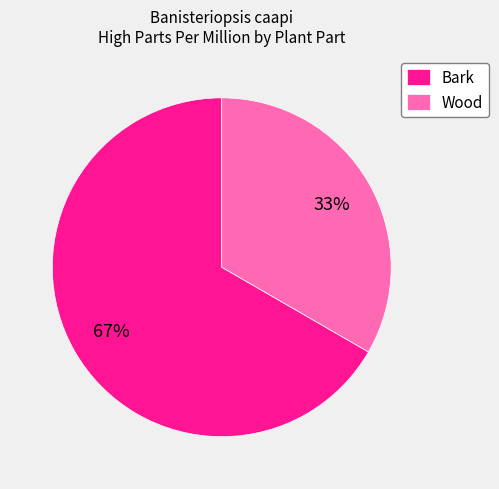

To the nearest percent, what is the average slice percentage?

50%